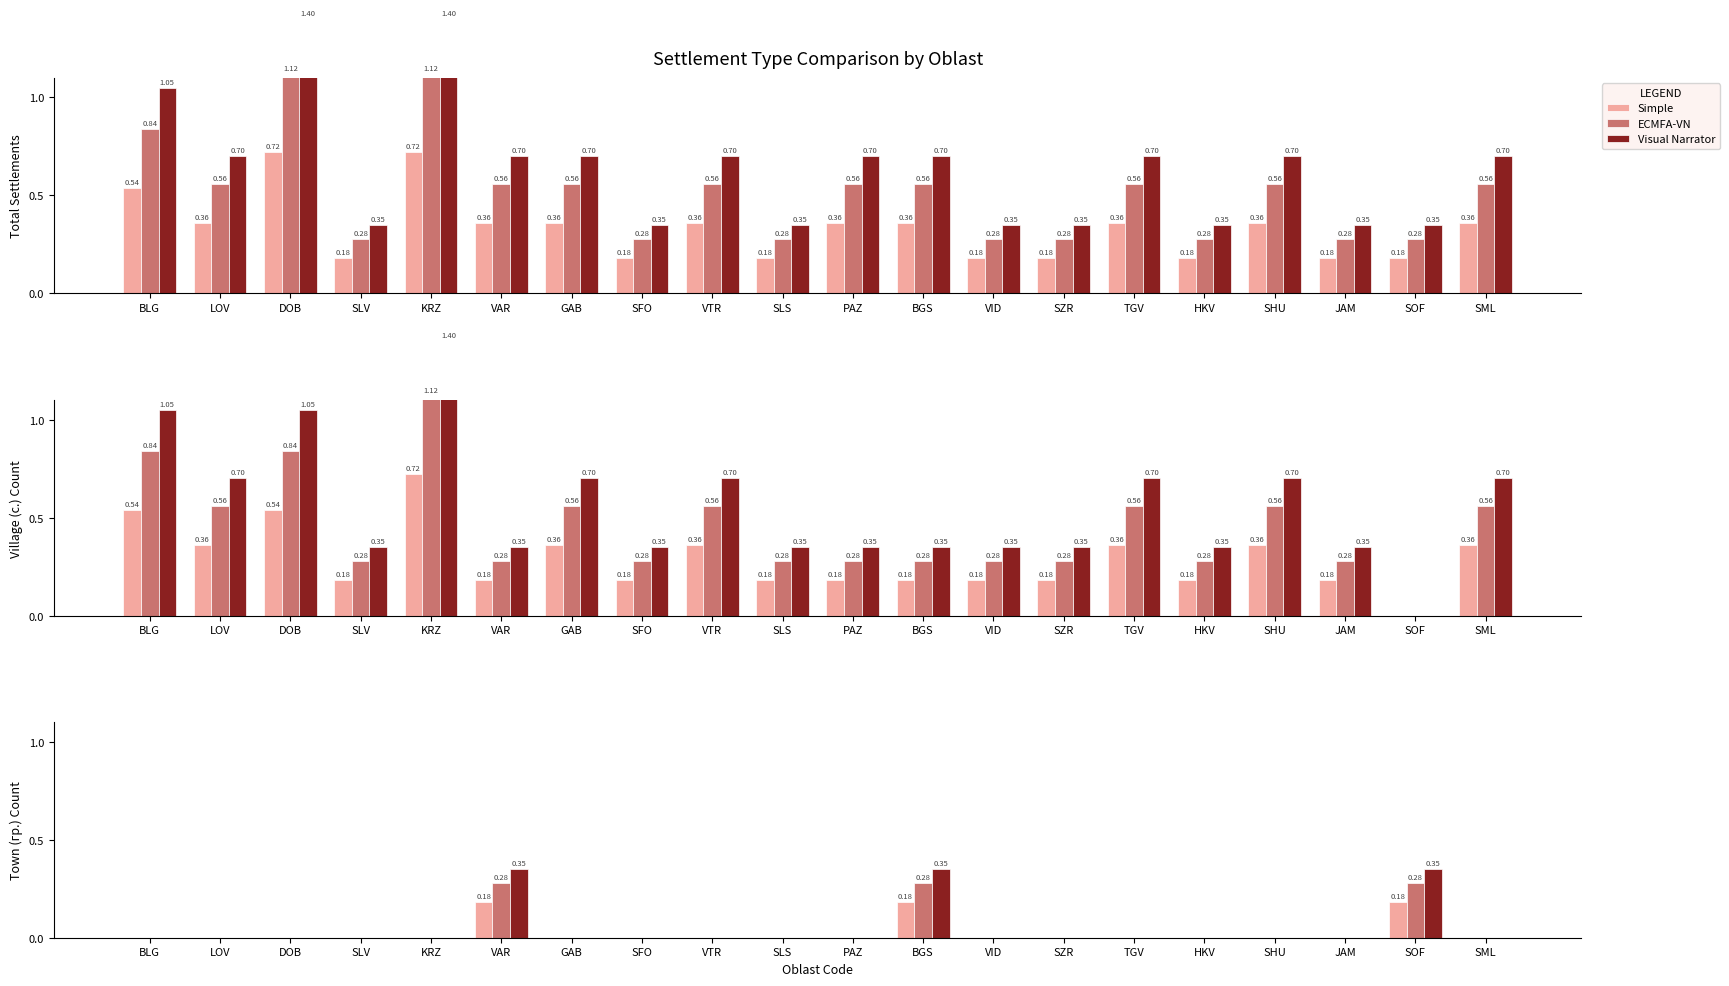

Rank the series by their maximum value, from lowest to highest.

Simple, ECMFA-VN, Visual Narrator